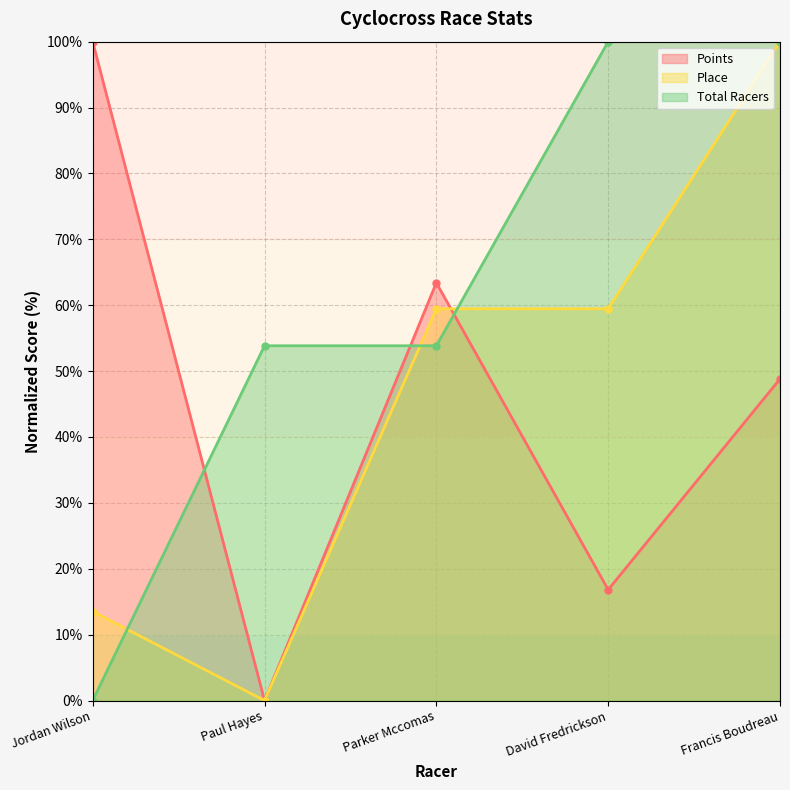

What position from the right is Parker Mccomas?

3